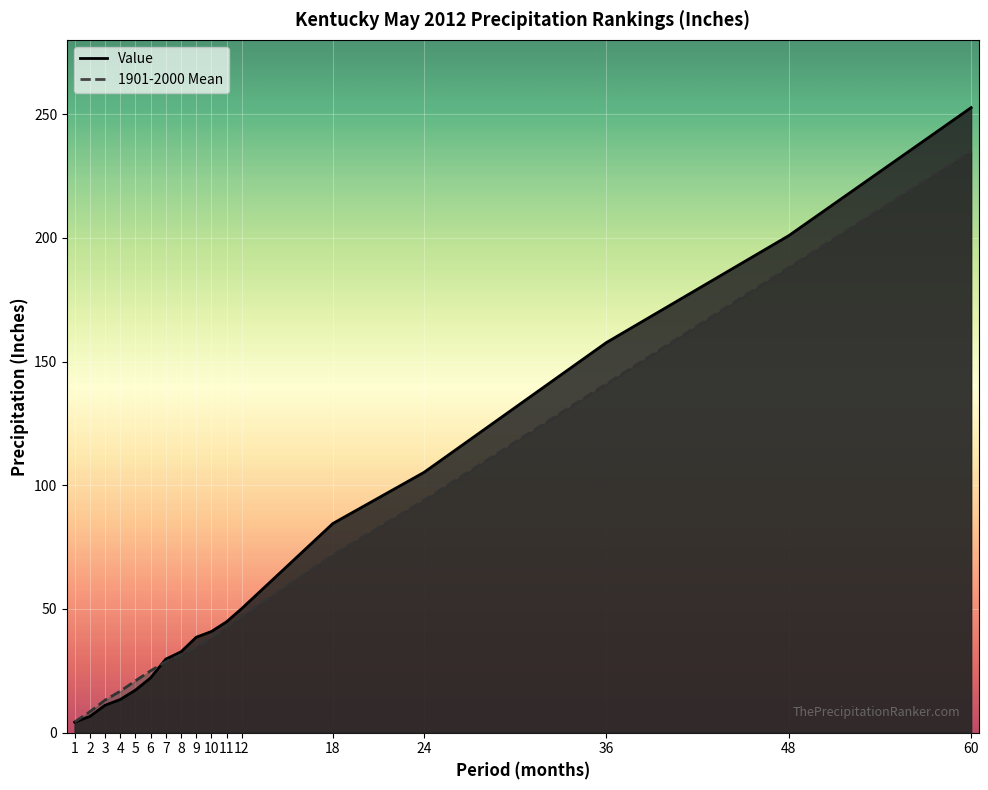

What is the minimum value shown in the chart?

4.2